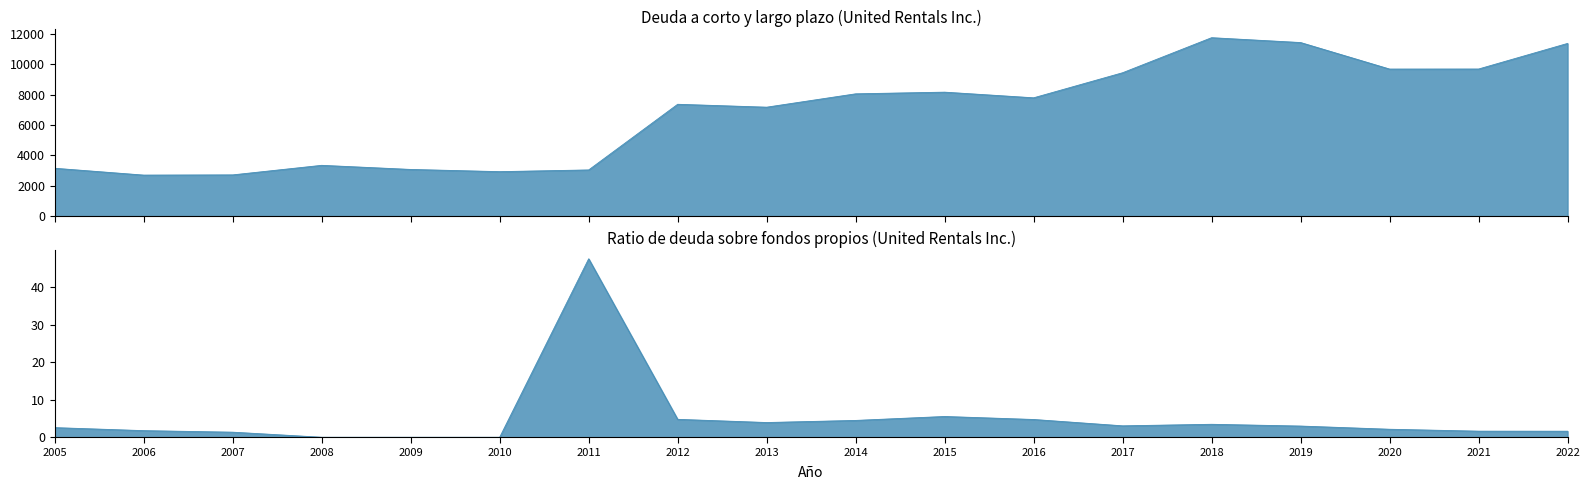

Reading right to left, list all the values displayed in this chart.

Deuda a corto y largo plazo: 11370.0	9685.0	9682.0	11428.0	11747.0	9440.0	7790.0	8162.0	8052.0	7173.0	7364.0	3042.0	2929.0	3075.0	3345.0	2716.0	2702.0	3152.0
Ratio de deuda sobre fondos propios: 1.6	1.6	2.1	3.0	3.5	3.0	4.7	5.5	4.5	3.9	4.8	47.5	0.0	0.0	0.0	1.4	1.8	2.6